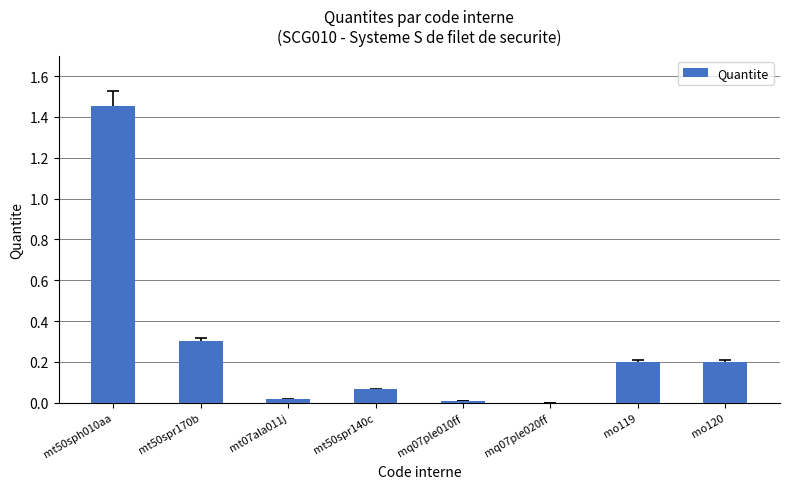

Is it true that the value at mt50sph010aa is 2.5?

False